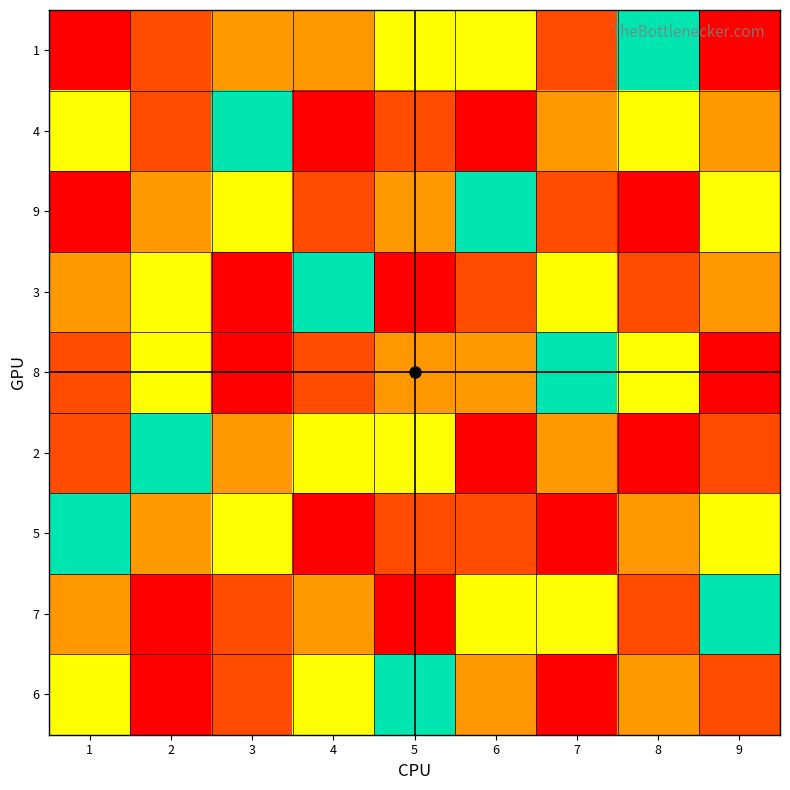

At which category is the sum across all series the highest?

1